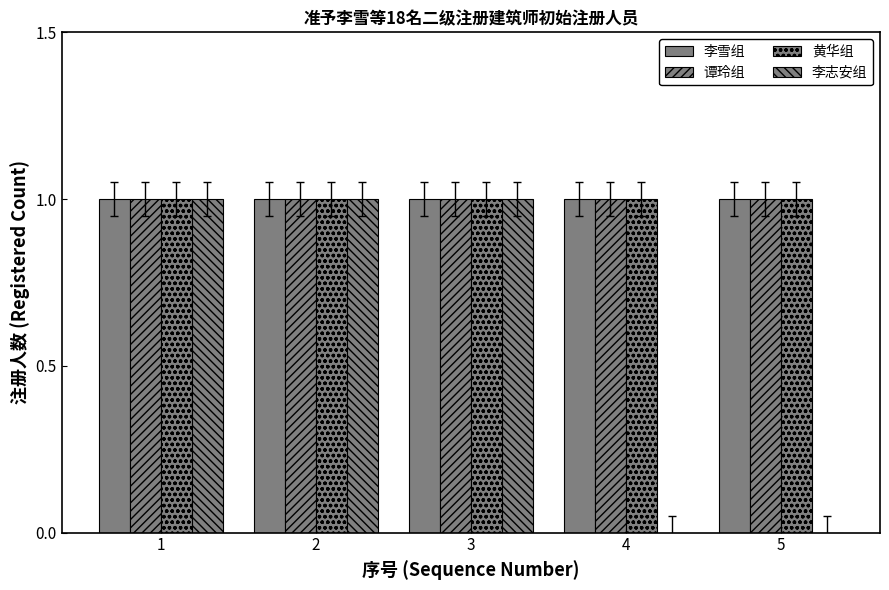

Which label corresponds to the largest value in the chart?

1